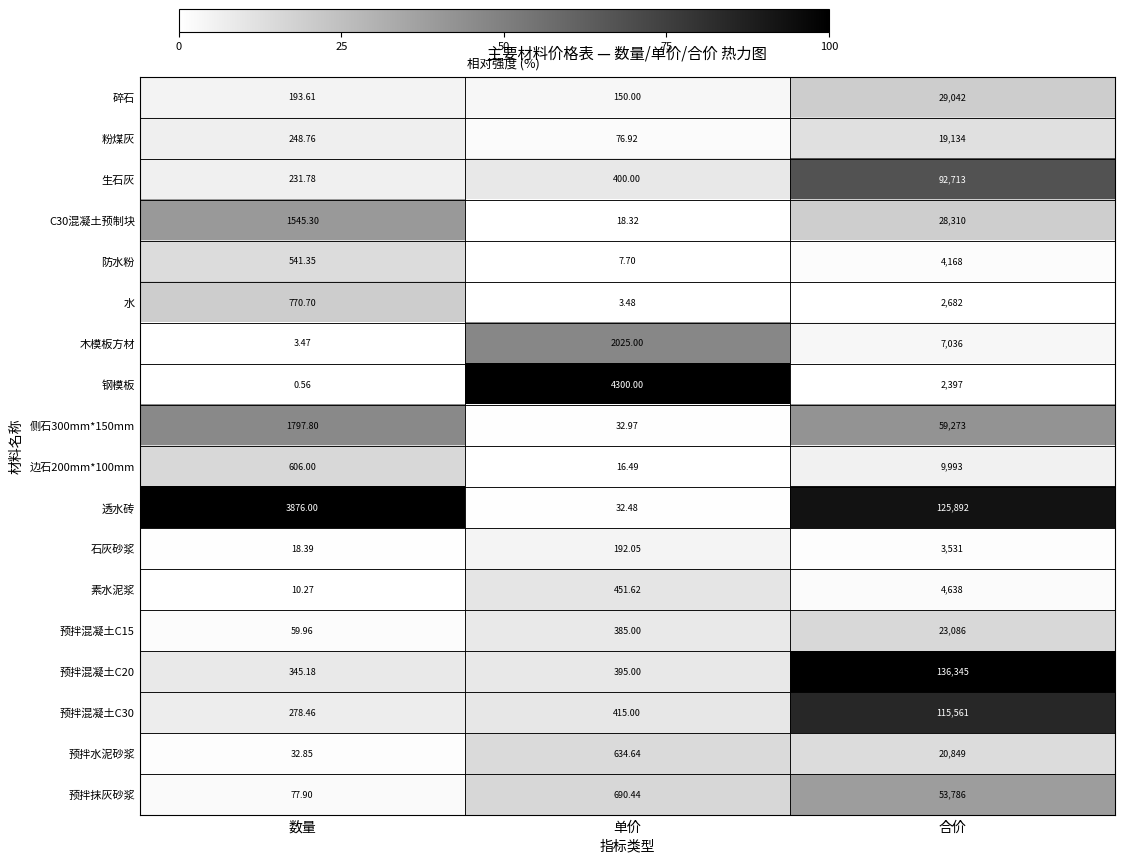

Which category has the lowest value in the 预拌混凝土C20 series?

数量